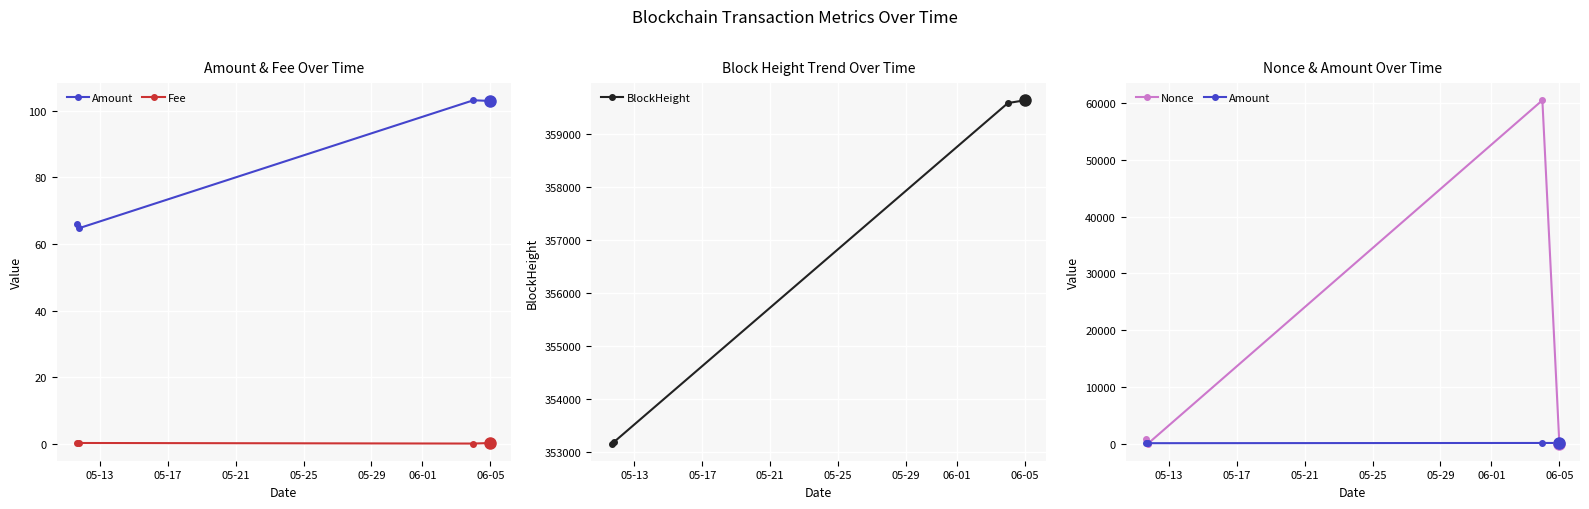

True or false: BlockHeight has more than 1 interior local peaks.

False